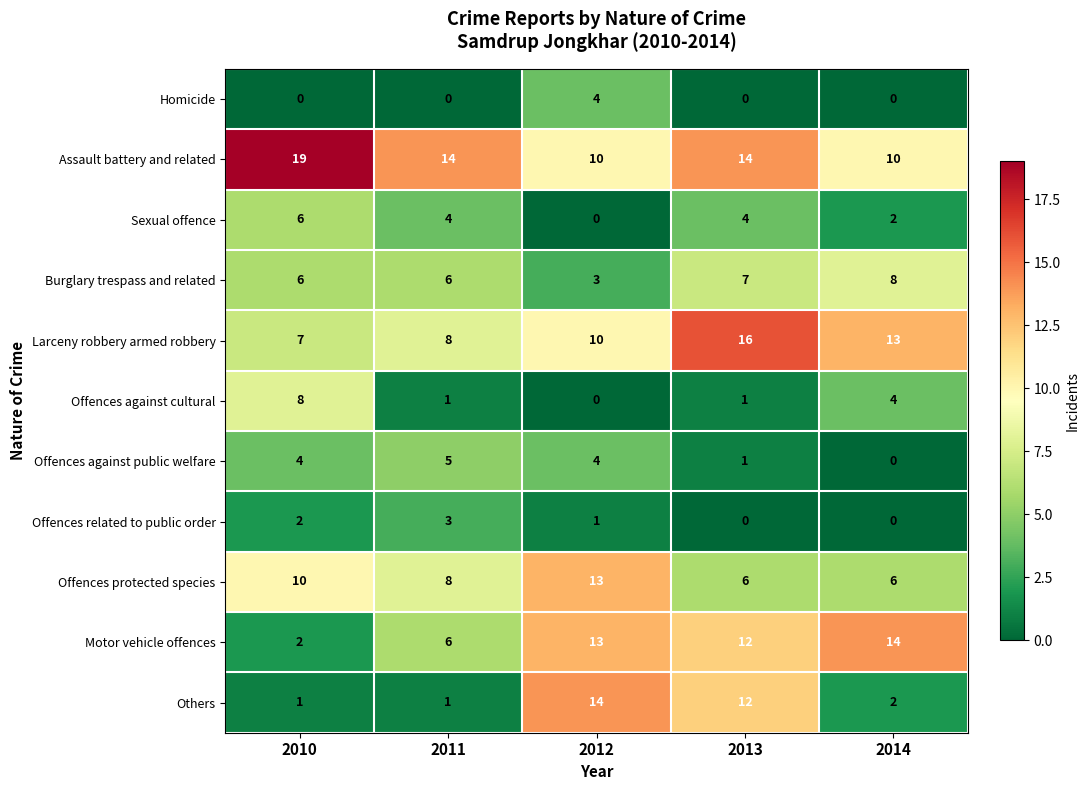

What is the total value across all series at 2013?

73